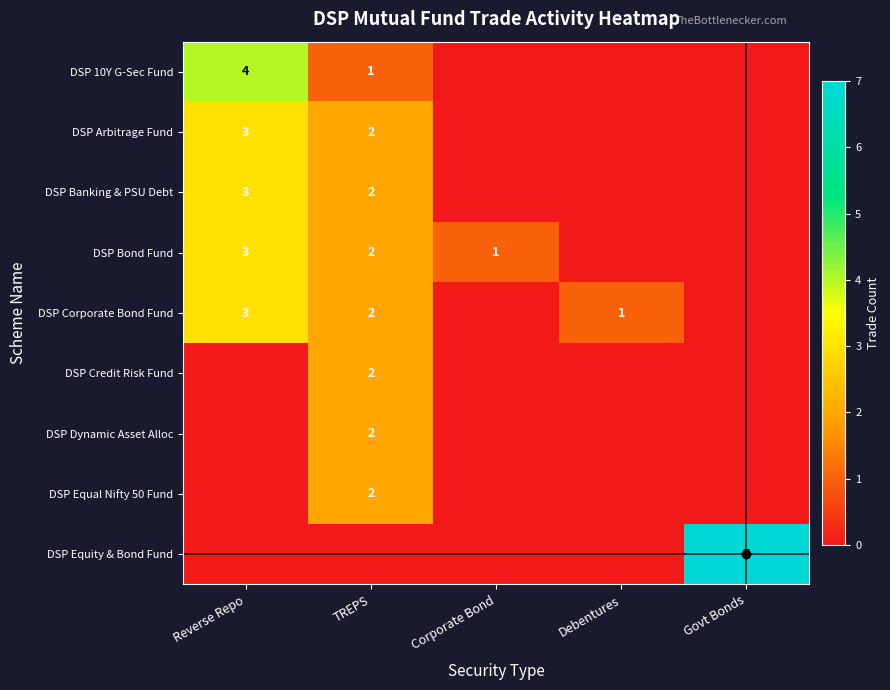

How many categories are shown in the chart?

5